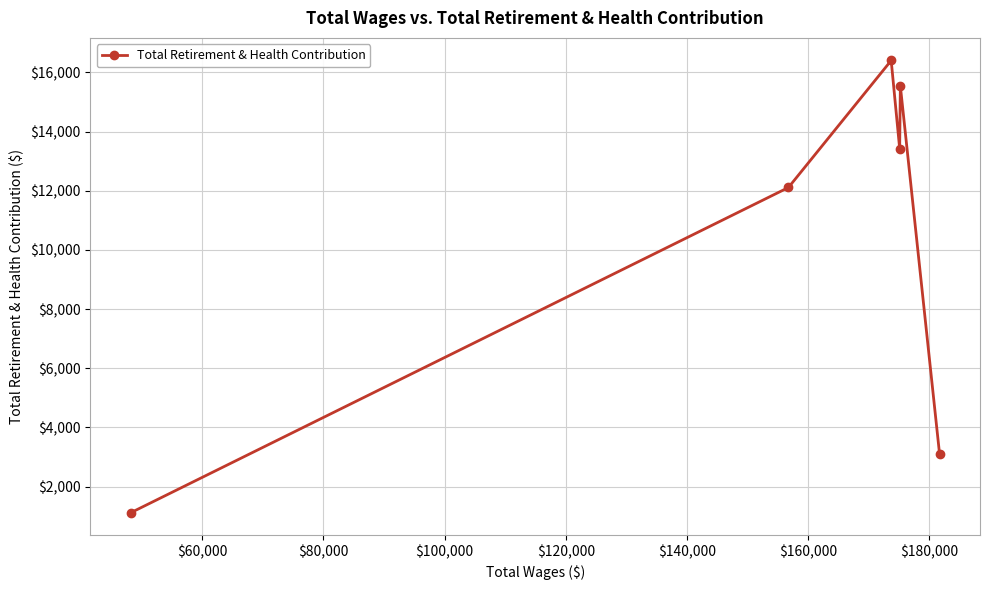

How many points are lower than both their immediate neighbors (excluding endpoints)?

1